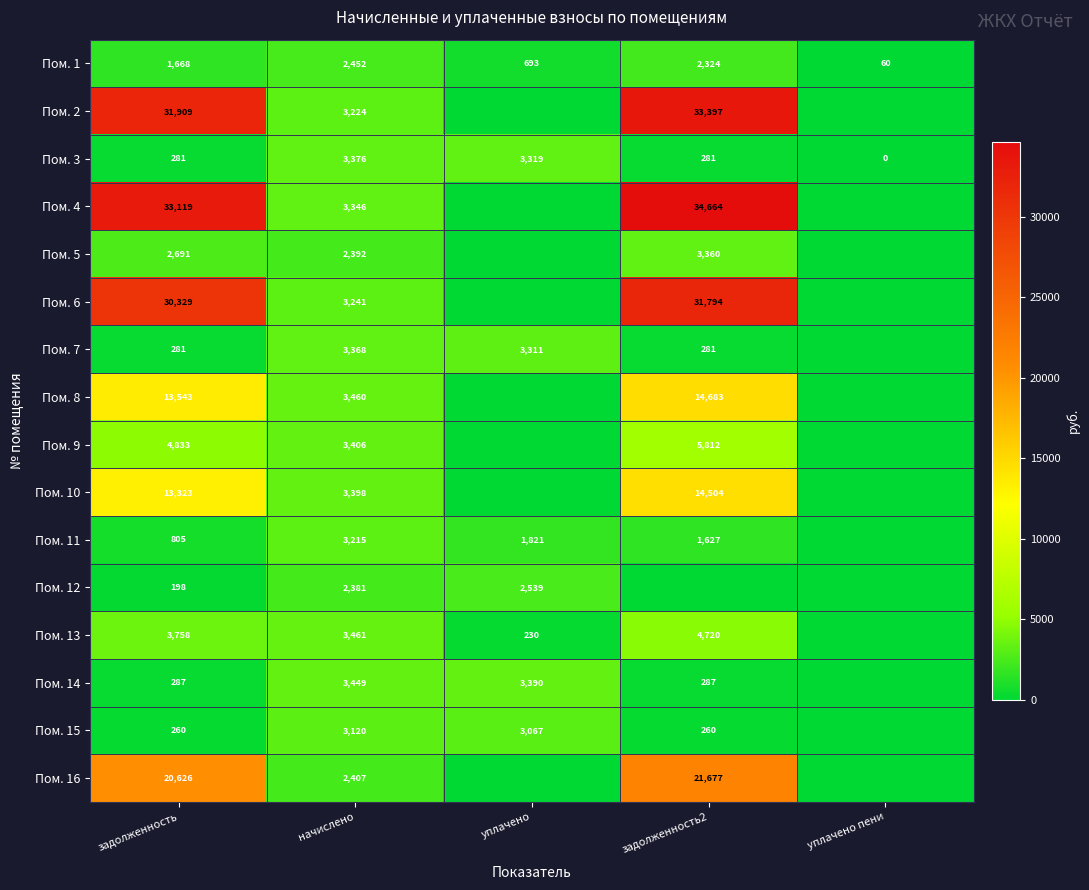

What is the spread (max minus min) of values at задолженность?

32921